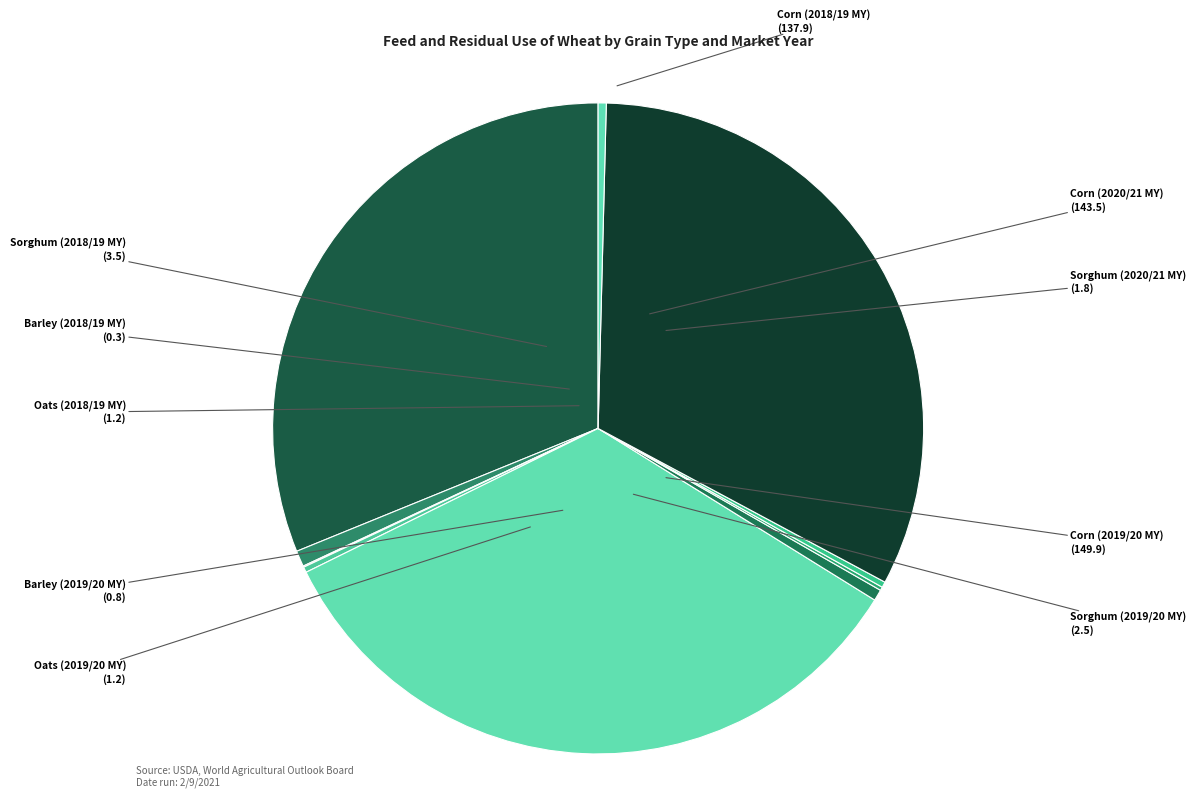

To the nearest percent, what is the combined percentage of Sorghum (2020/21 MY) and Oats (2018/19 MY)?

1%